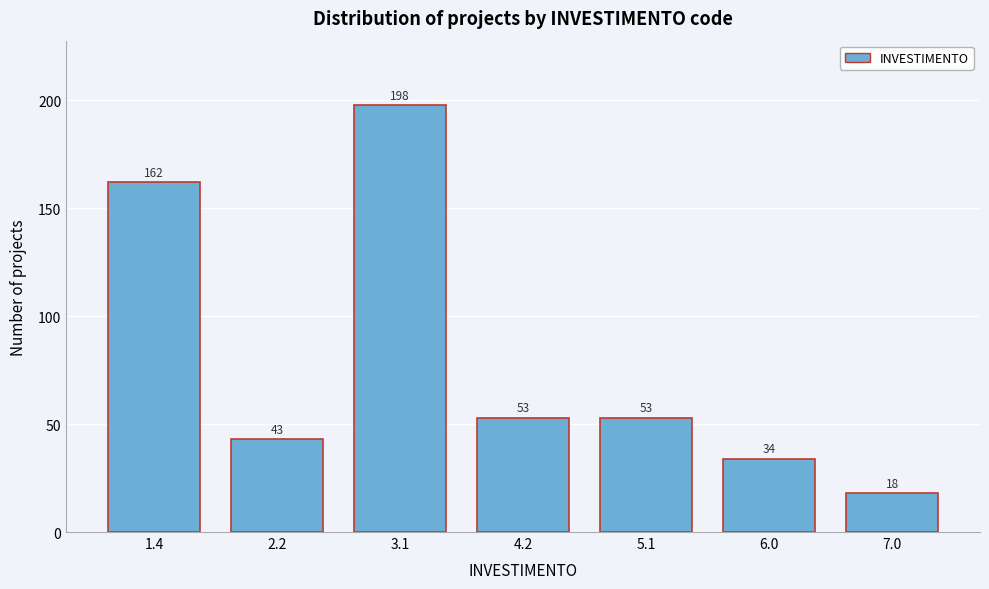

Reading right to left, extract all data points from this chart.

7.0=18	6.0=34	5.1=53	4.2=53	3.1=198	2.2=43	1.4=162